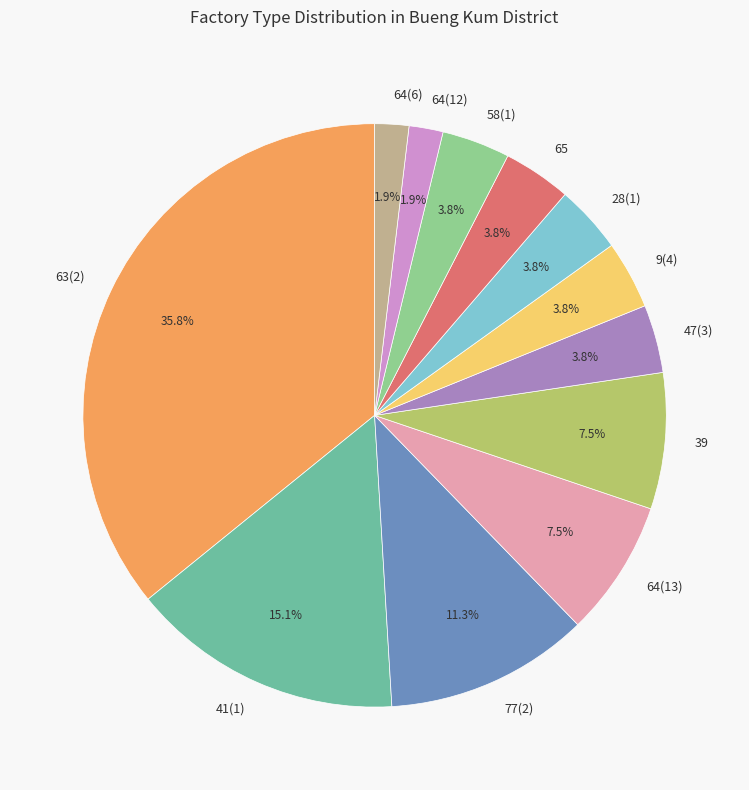

How many segments does this pie chart have?

12